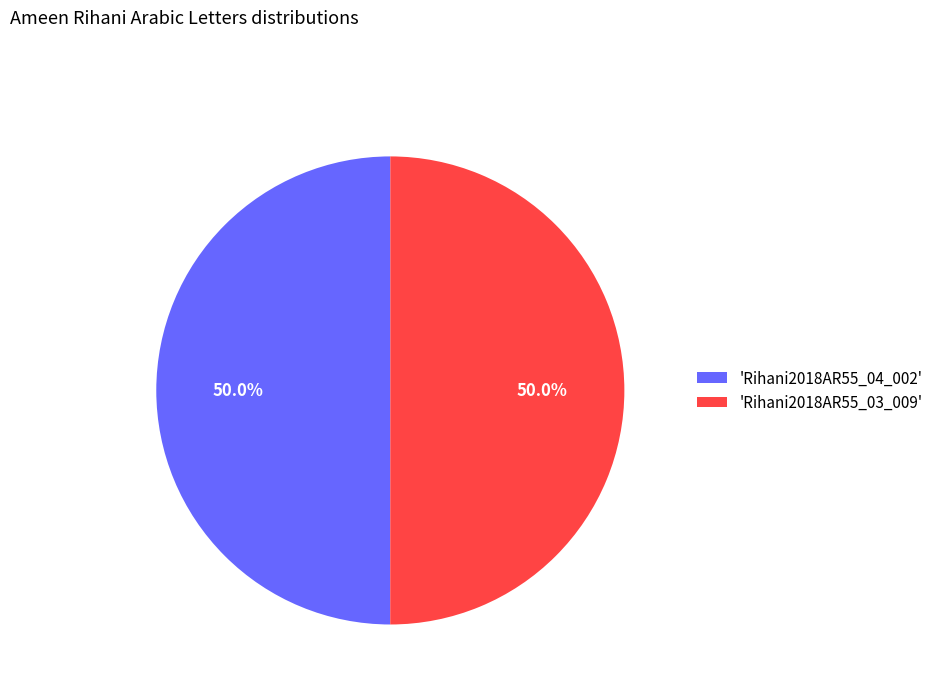

What percentage is NOT represented by 'Rihani2018AR55_04_002'?

50.0%